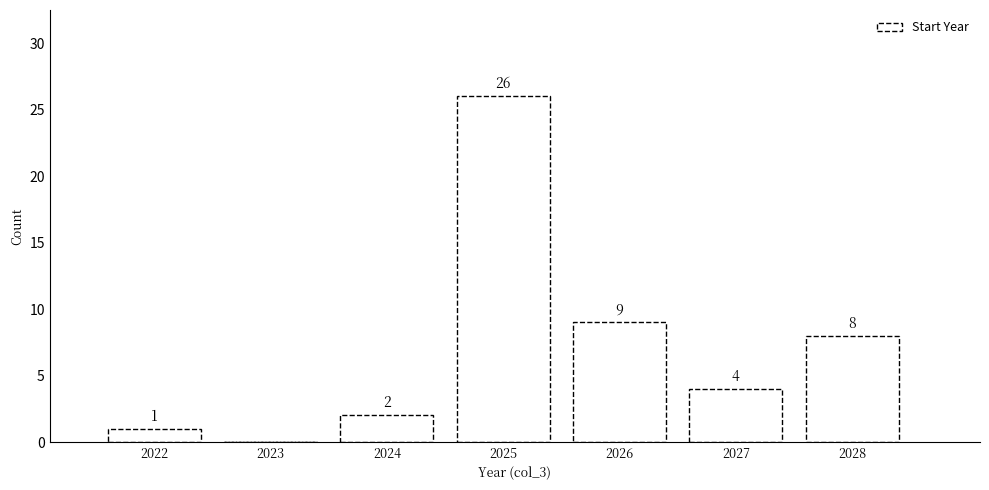

Reading left to right, what are all the values shown in this chart?

2022=1	2023=0	2024=2	2025=26	2026=9	2027=4	2028=8